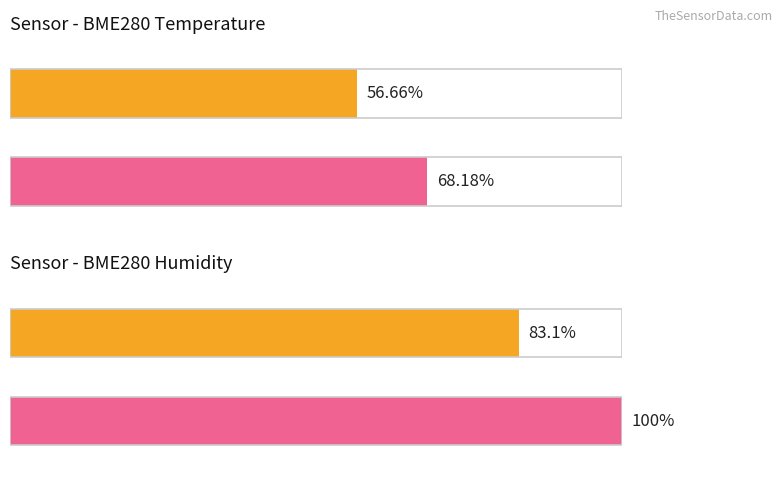

Is the value of Average utilization at BME280_humidity greater than the value of Maximum utilization at BME280_temperature?

Yes